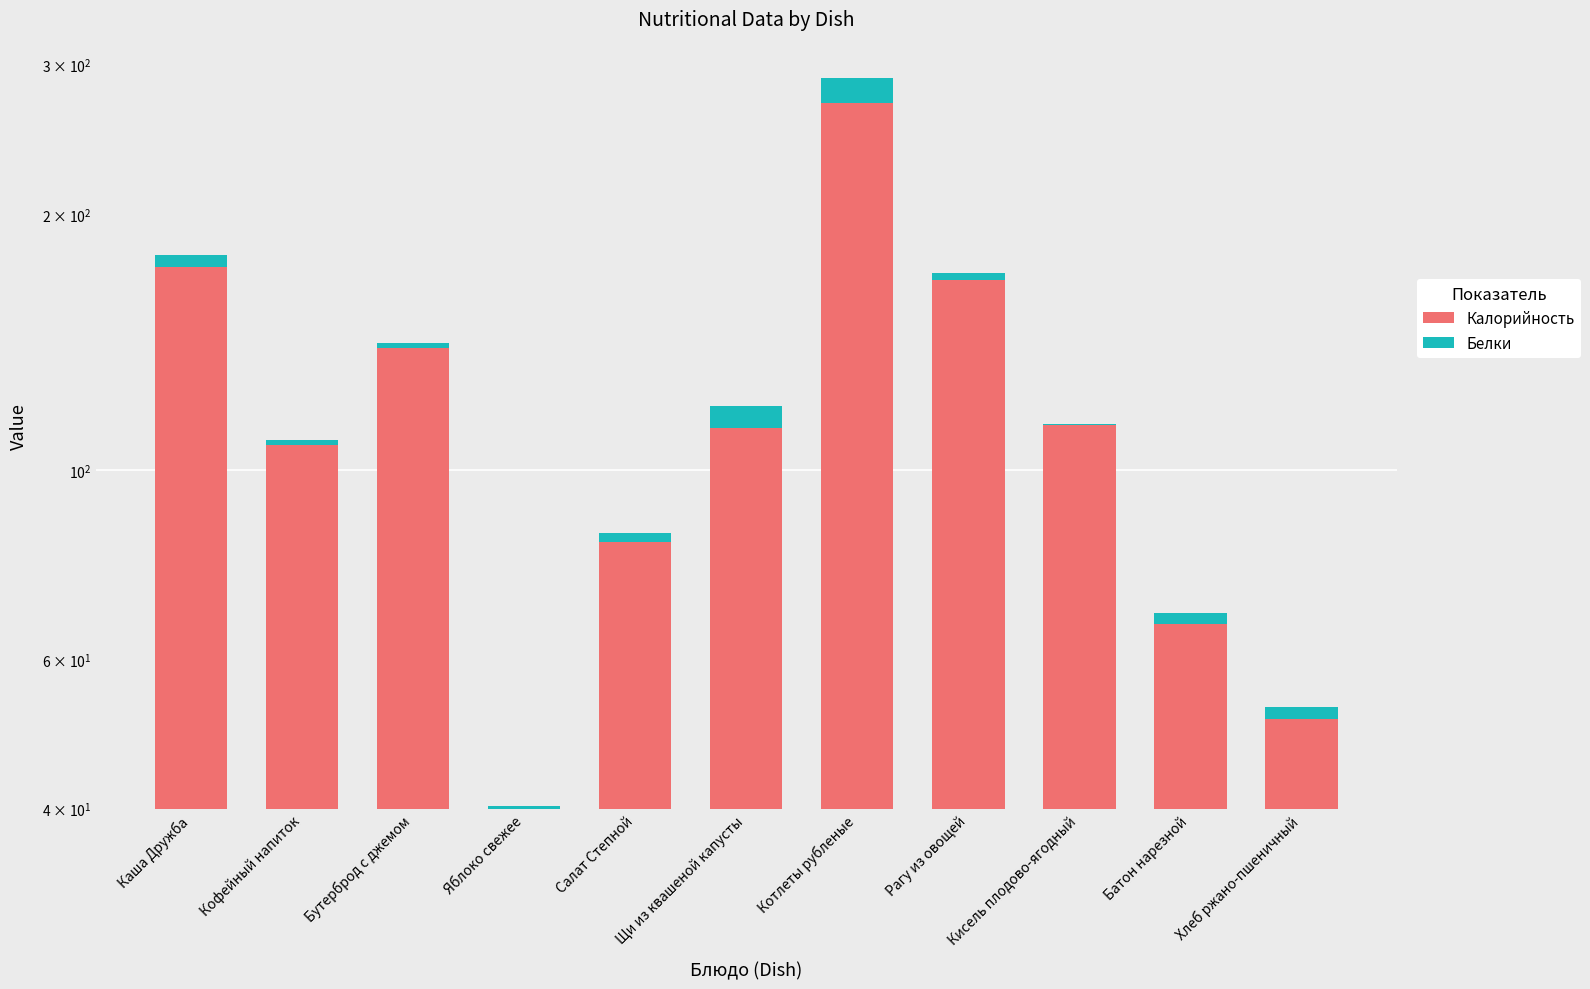

At which category does the chart reach its peak across all series?

Котлеты рубленые